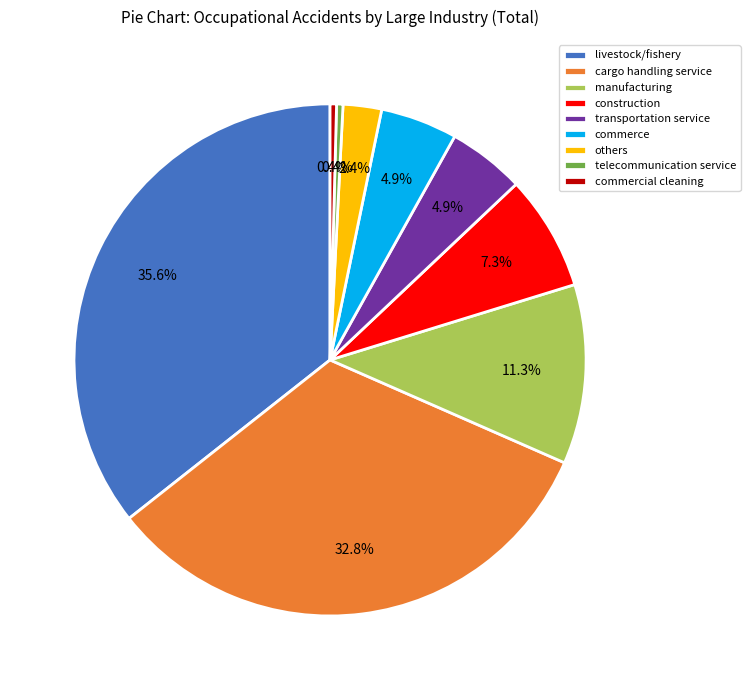

Which category has the biggest portion of the pie?

livestock/fishery